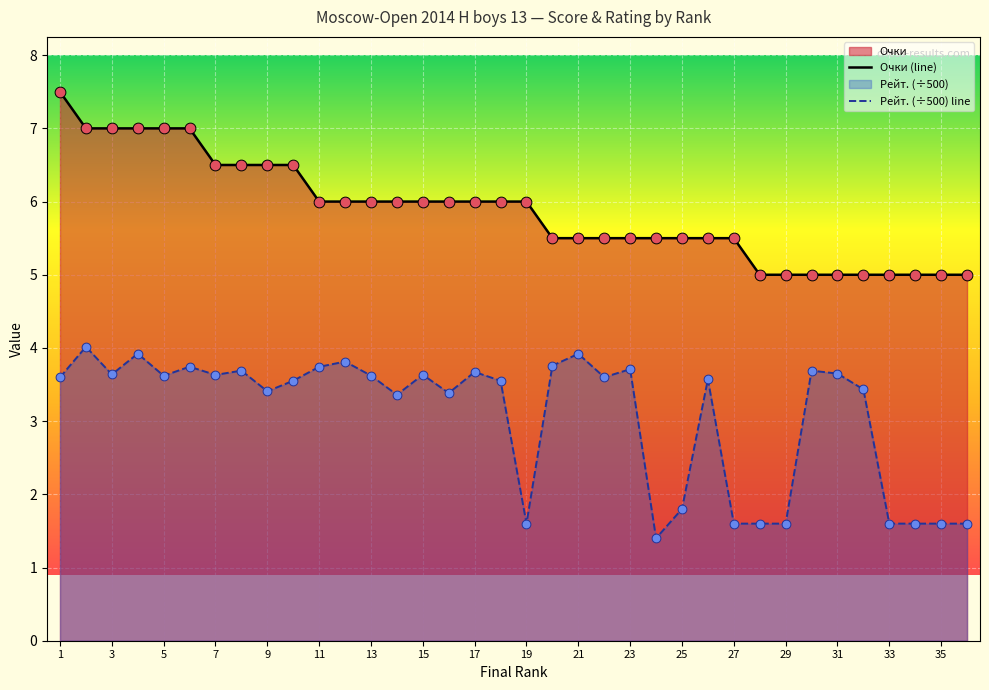

Which series reaches the minimum Y coordinate?

Рейт. (÷500) line